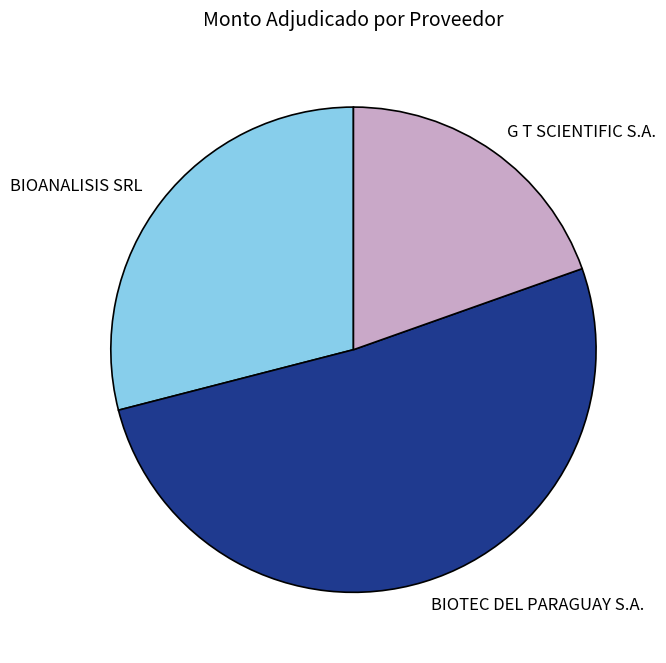

True or false: G T SCIENTIFIC S.A. accounts for 20% of the total.

True